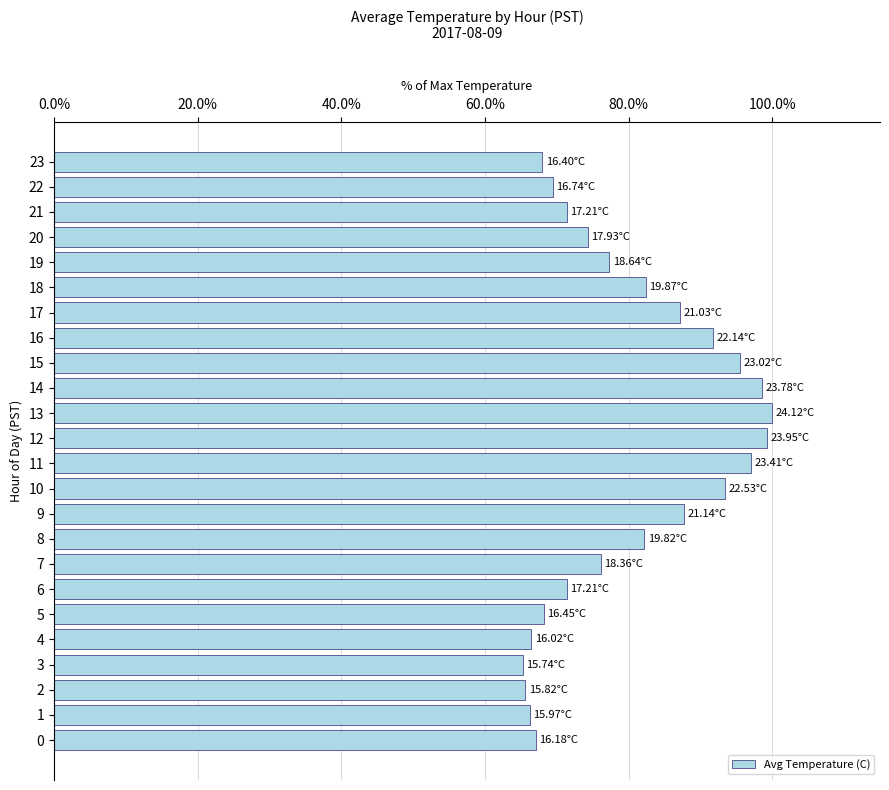

Count the number of values greater than 77.

12